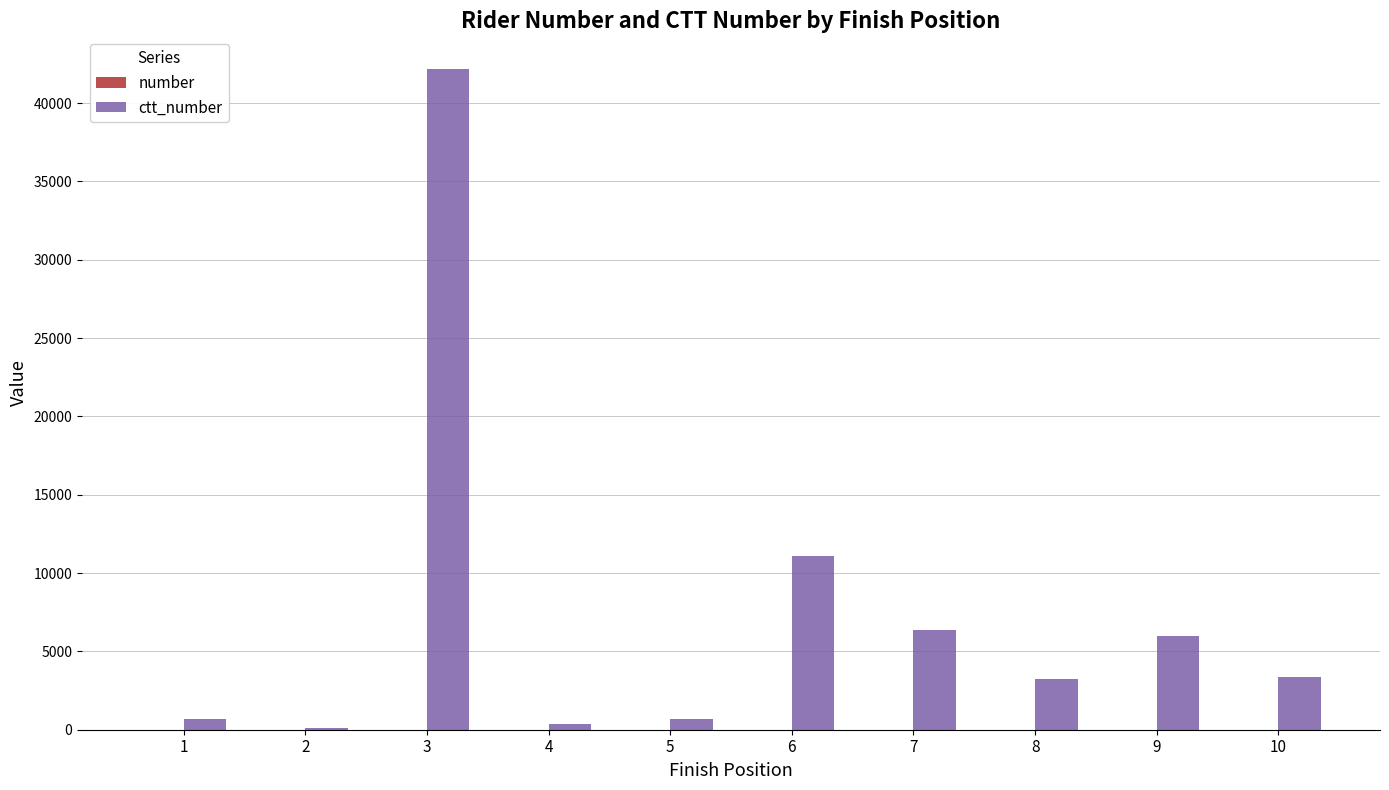

At which category is the sum across all series the highest?

3